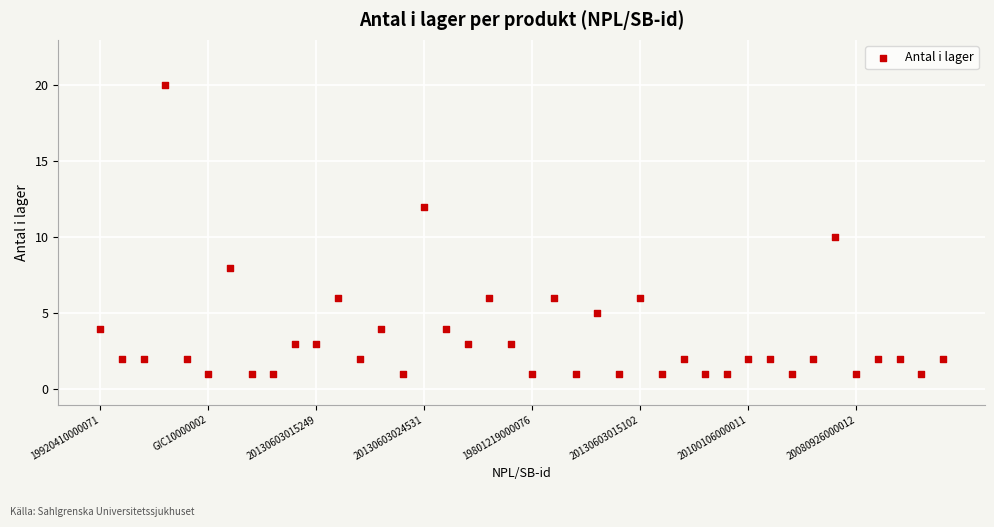

What is the range of Y values (max minus min)?

19